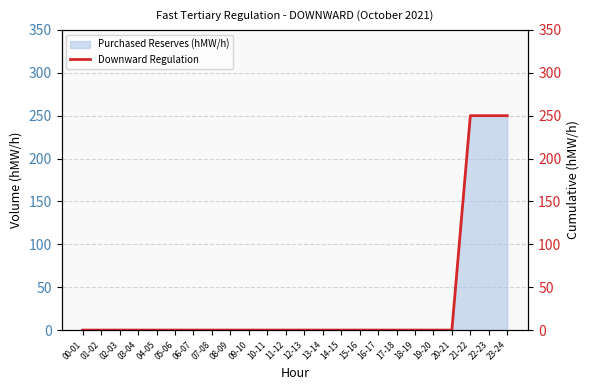

What is the difference between the second highest and minimum values?

250